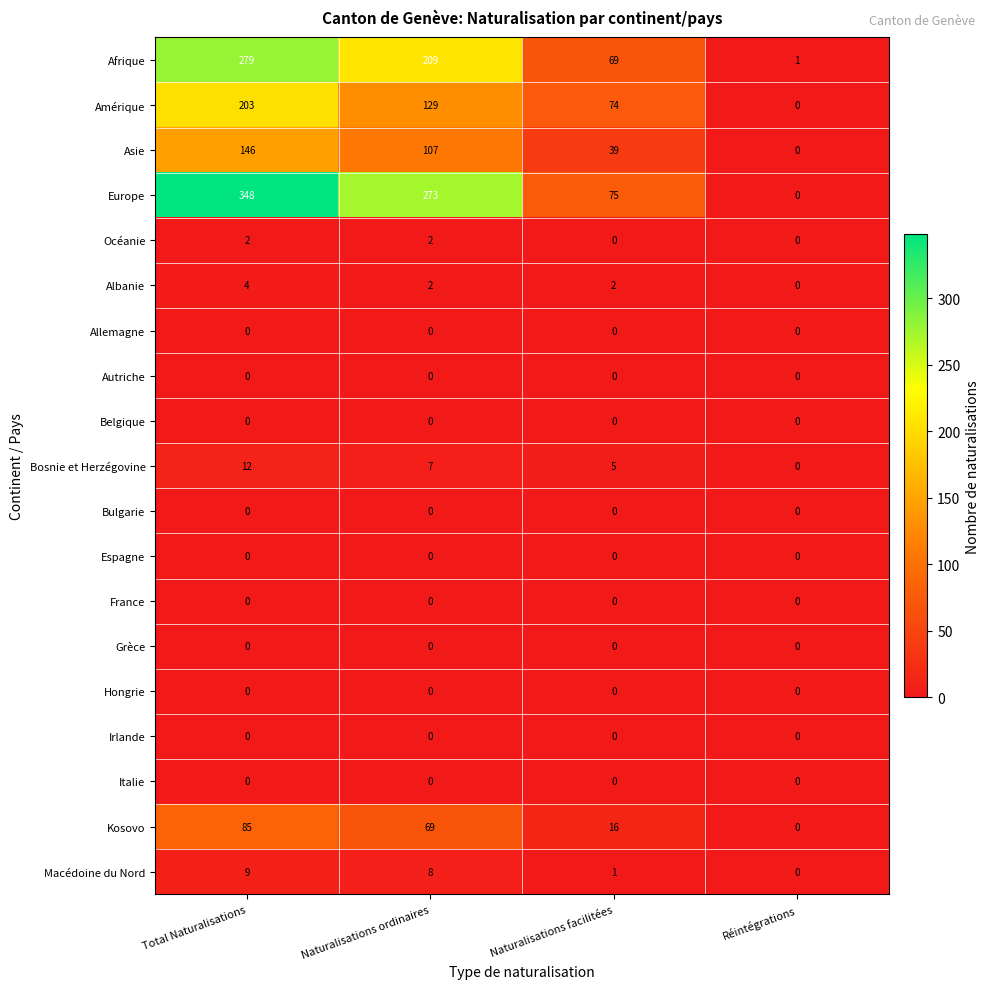

What is the sum of all Macédoine du Nord values?

18